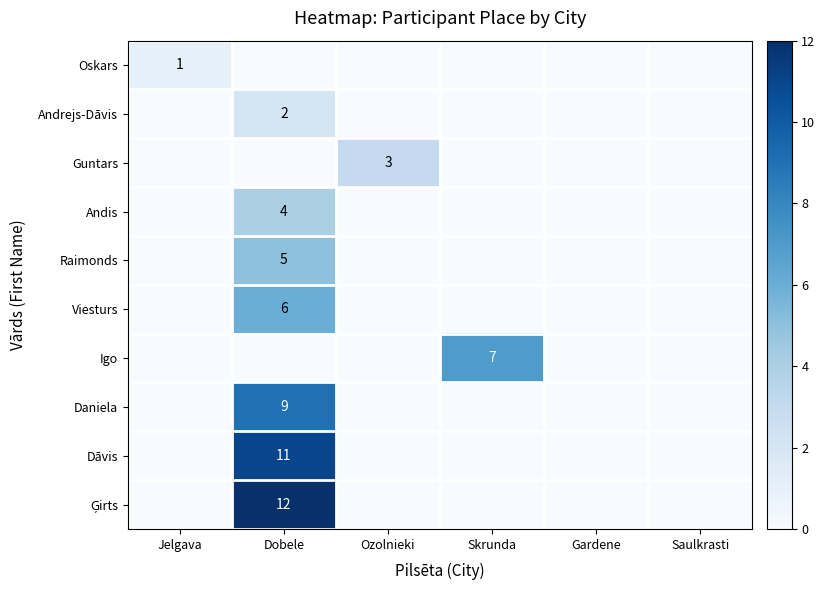

What is the spread (max minus min) of values at Skrunda?

7